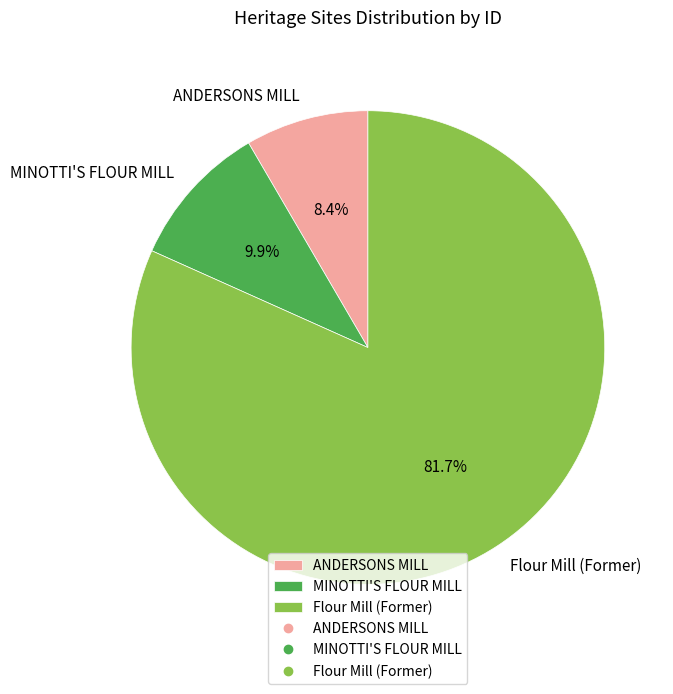

The MINOTTI'S FLOUR MILL slice represents 24% of the pie. True or false?

False